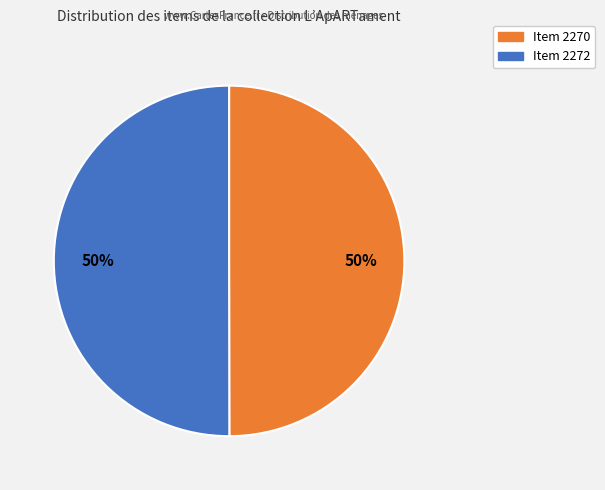

How many slices are in this pie chart?

2